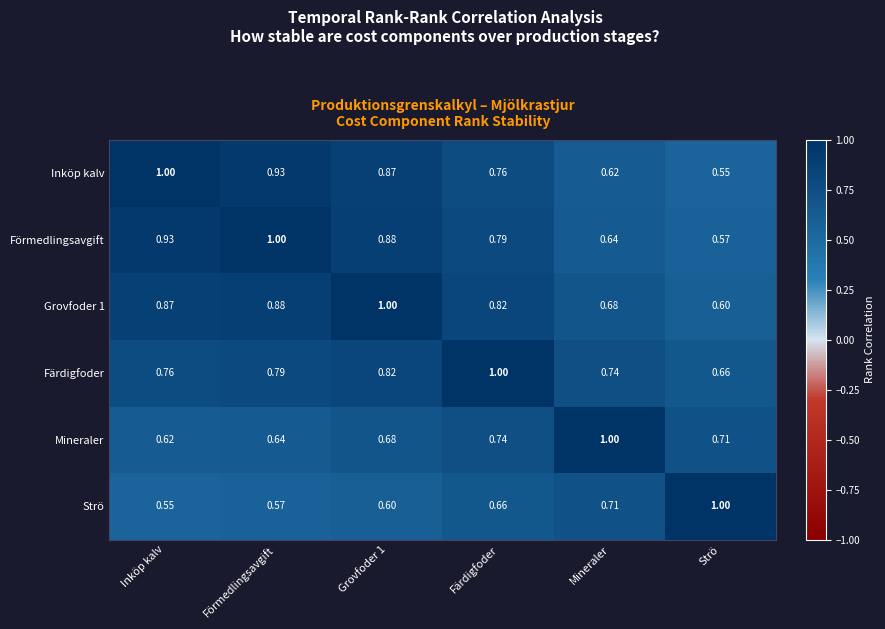

Where is Strö nearest to the value 0?

Inköp kalv